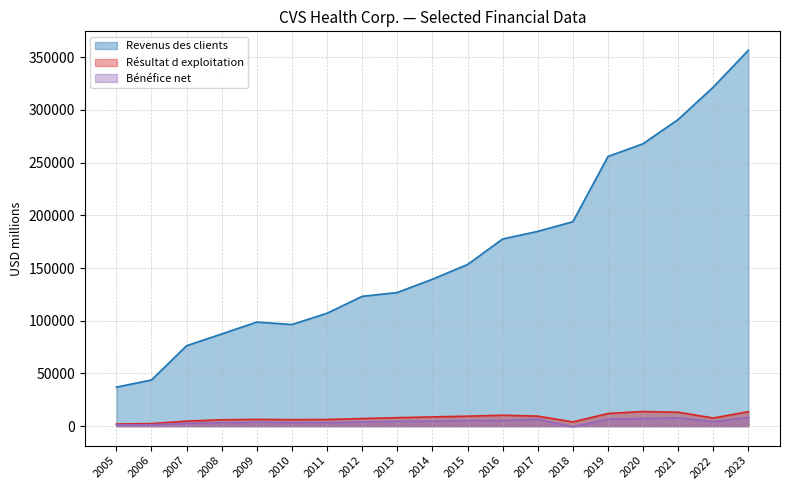

True or false: Revenus des clients has a value of 429744 at 2021.

False